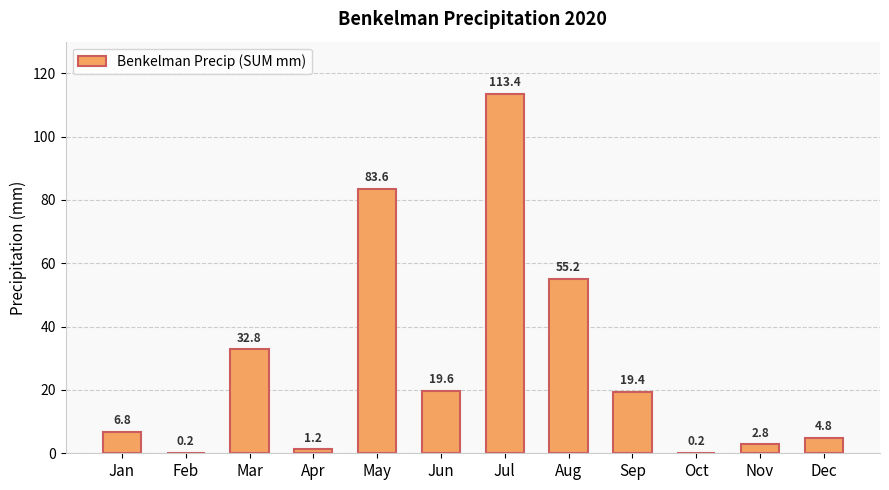

What is the change in value from Apr to Nov?

+1.6